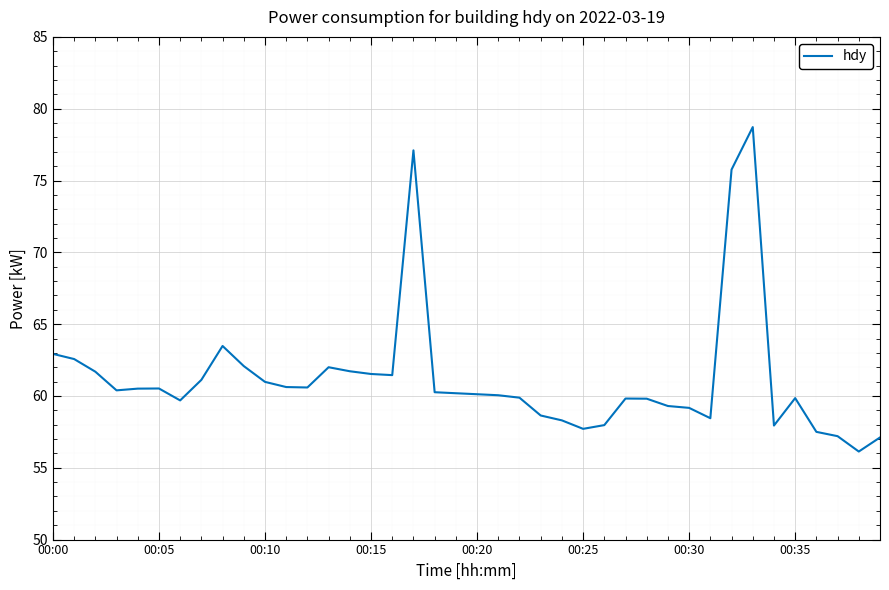

What is the minimum value shown in the chart?

56.1